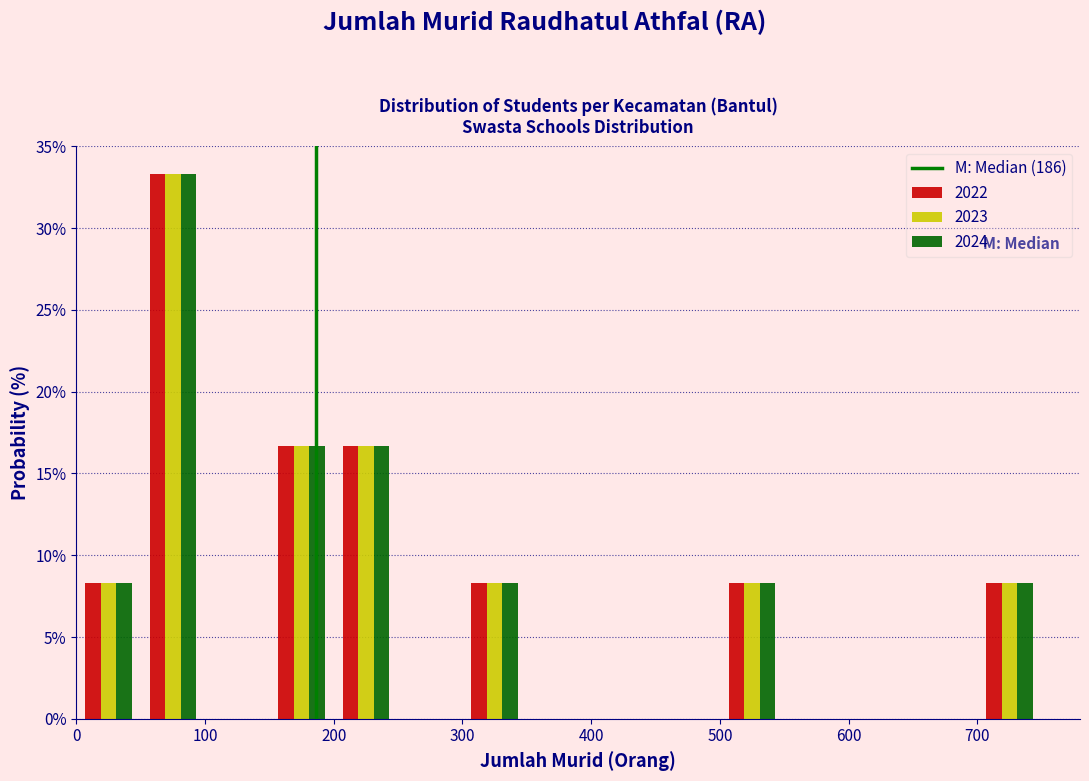

Reading left to right, transcribe this chart: for each range on the x-axis, give the height of each series' bar. The values are not printed on the chart, so give them approximately, as read against the axis.

0 to 50: 2022=8.5	2023=8.5	2024=8.5
50 to 100: 2022=33.5	2023=33.5	2024=33.5
100 to 150: 2022=0	2023=0	2024=0
150 to 200: 2022=16.5	2023=16.5	2024=16.5
200 to 250: 2022=16.5	2023=16.5	2024=16.5
250 to 300: 2022=0	2023=0	2024=0
300 to 350: 2022=8.5	2023=8.5	2024=8.5
350 to 400: 2022=0	2023=0	2024=0
400 to 450: 2022=0	2023=0	2024=0
450 to 500: 2022=0	2023=0	2024=0
500 to 550: 2022=8.5	2023=8.5	2024=8.5
550 to 600: 2022=0	2023=0	2024=0
600 to 650: 2022=0	2023=0	2024=0
650 to 700: 2022=0	2023=0	2024=0
700 to 750: 2022=8.5	2023=8.5	2024=8.5